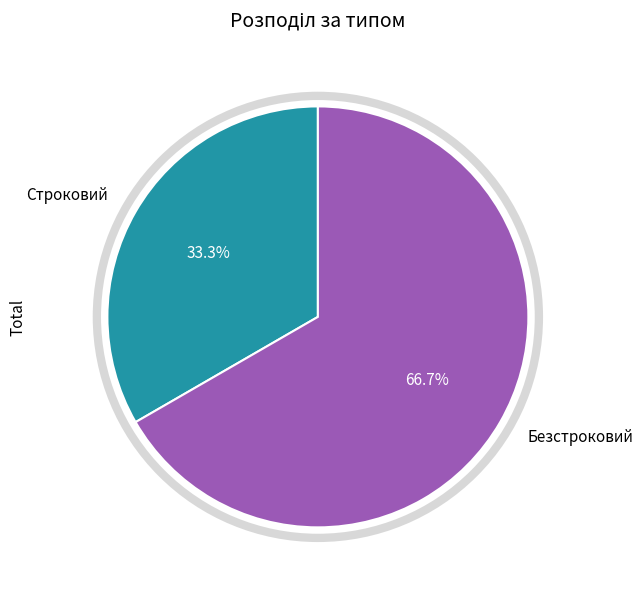

Which category has the smallest portion of the pie?

Строковий